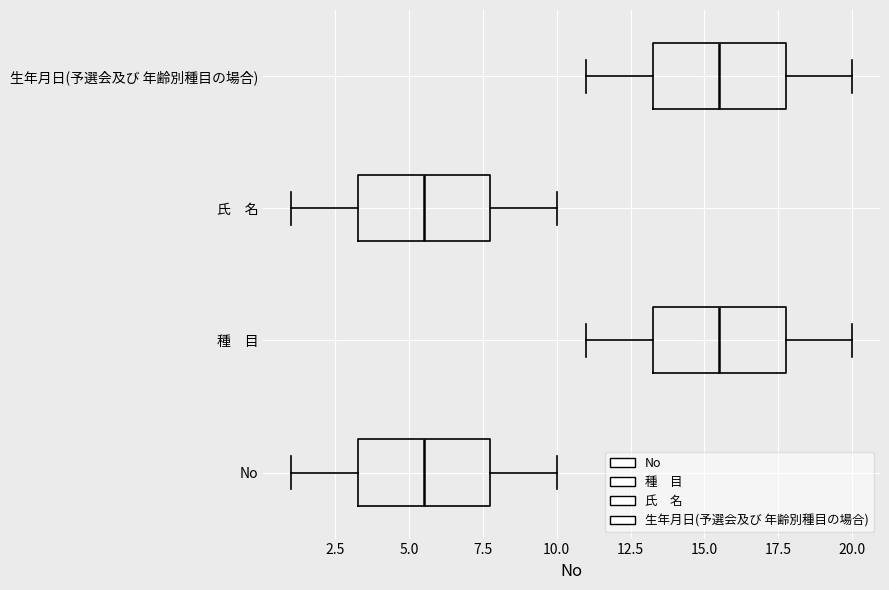

Reading bottom to top, read every box against the x-axis: the position of its median line, the range the box covers, and the ends of its whiskers. The values are not printed on the chart, so give them approximately, as read against the axis.

No: median 5.5, box 3.5 to 8.0, whiskers 1.0 to 10.0
種 目: median 15.5, box 13.5 to 18.0, whiskers 11.0 to 20.0
氏 名: median 5.5, box 3.5 to 8.0, whiskers 1.0 to 10.0
生年月日(予選会及び 年齢別種目の場合): median 15.5, box 13.5 to 18.0, whiskers 11.0 to 20.0